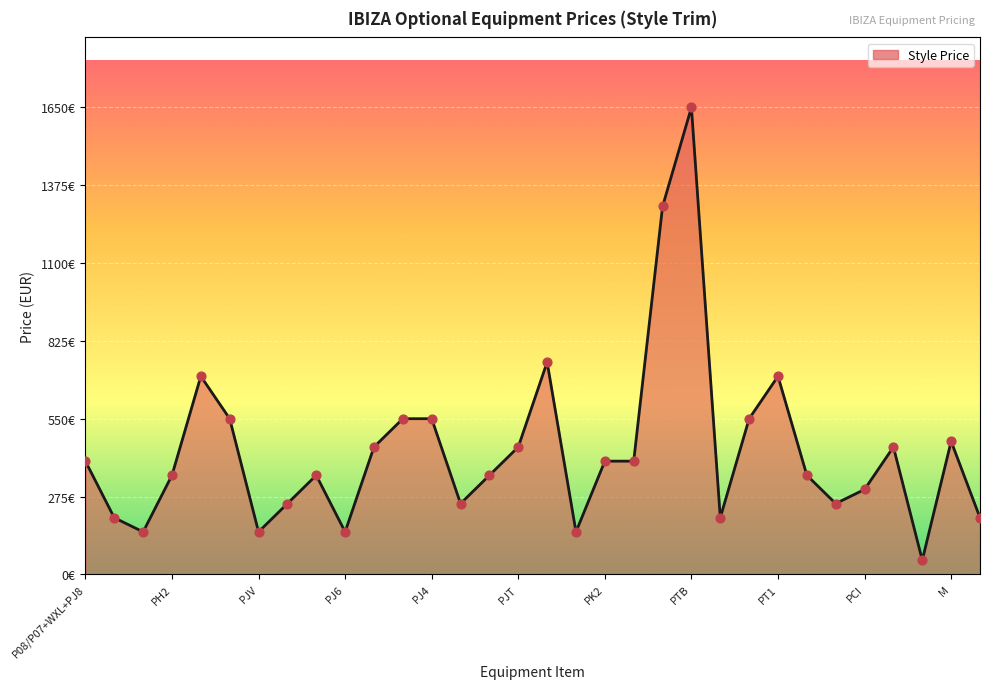

Is this an area chart (filled region under the line)?

Yes